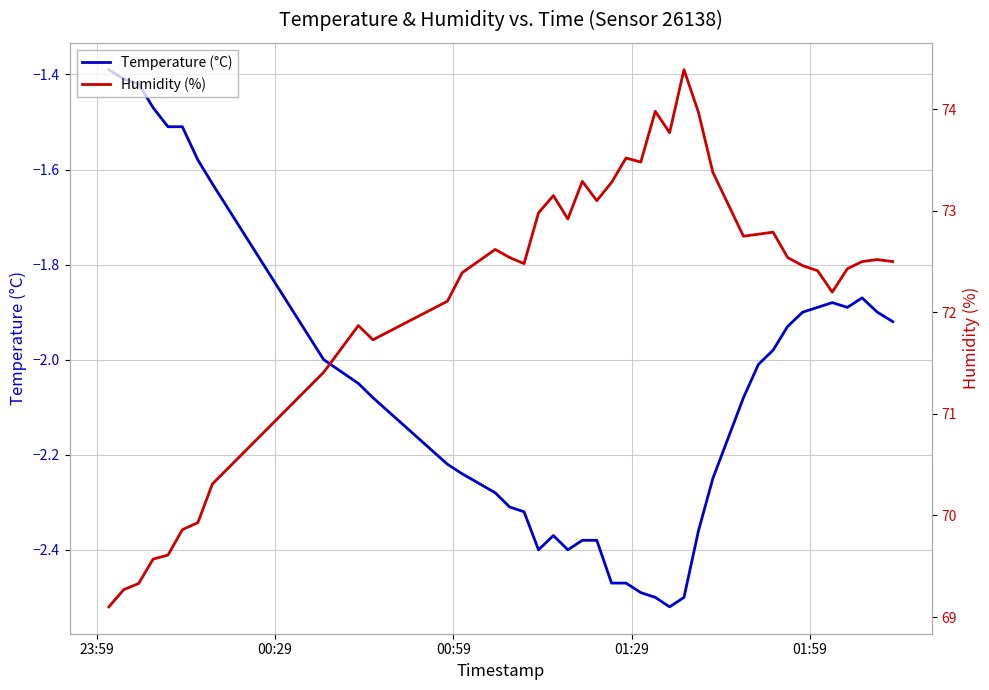

True or false: Humidity (%) and Temperature (°C) intersect in this chart.

False